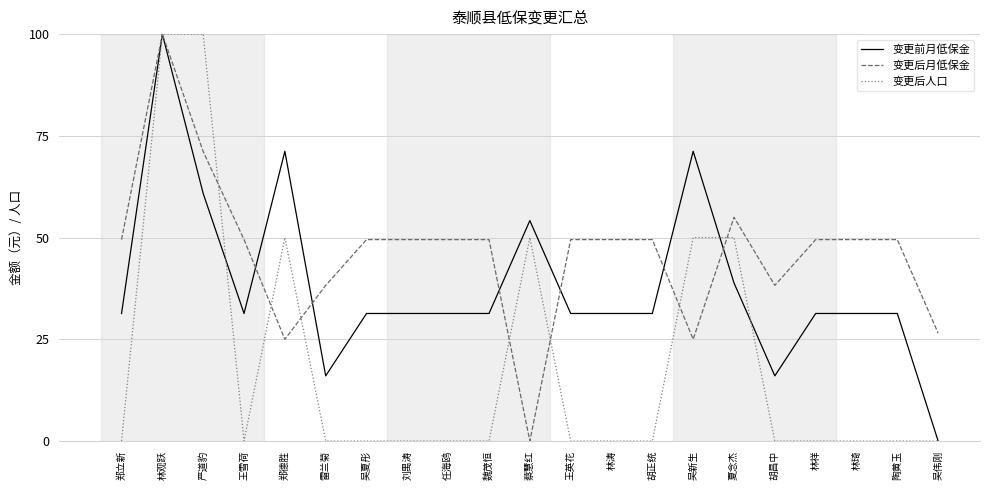

Rank the series at 吴新生 from lowest to highest value.

变更后月低保金, 变更后人口, 变更前月低保金